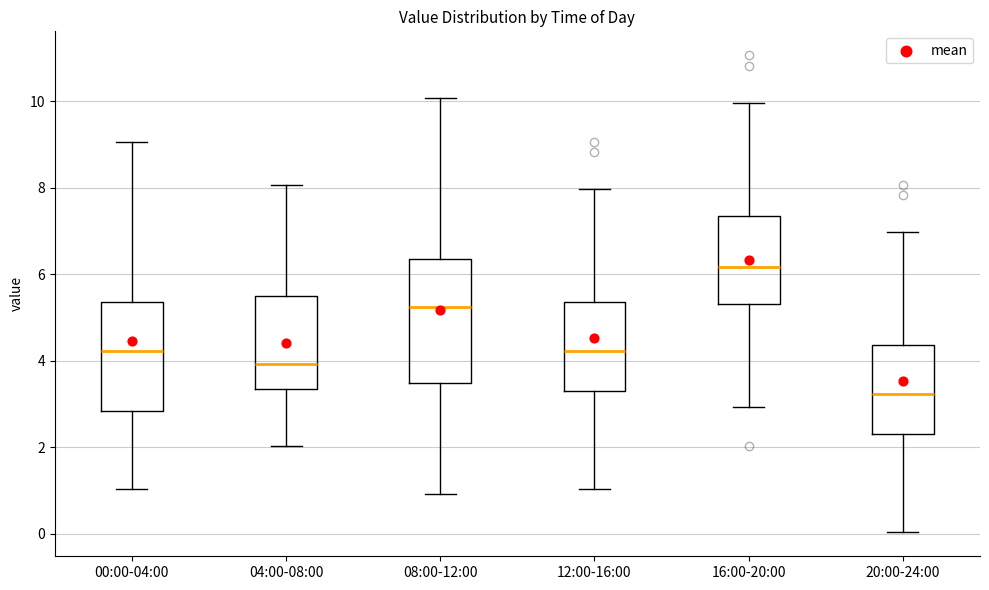

Reading left to right, transcribe this box plot: for each box, give where its median line is, the range the box spans, and where its two whiskers end, as read against the y-axis. The values are not printed on the chart, so give them approximately, as read against the axis.

00:00-04:00: median 4.2, box 2.8 to 5.4, whiskers 1.0 to 9.0
04:00-08:00: median 4.0, box 3.4 to 5.6, whiskers 2.0 to 8.0
08:00-12:00: median 5.2, box 3.4 to 6.4, whiskers 1.0 to 10.0
12:00-16:00: median 4.2, box 3.4 to 5.4, whiskers 1.0 to 8.0
16:00-20:00: median 6.2, box 5.4 to 7.4, whiskers 3.0 to 10.0
20:00-24:00: median 3.2, box 2.4 to 4.4, whiskers 0.0 to 7.0